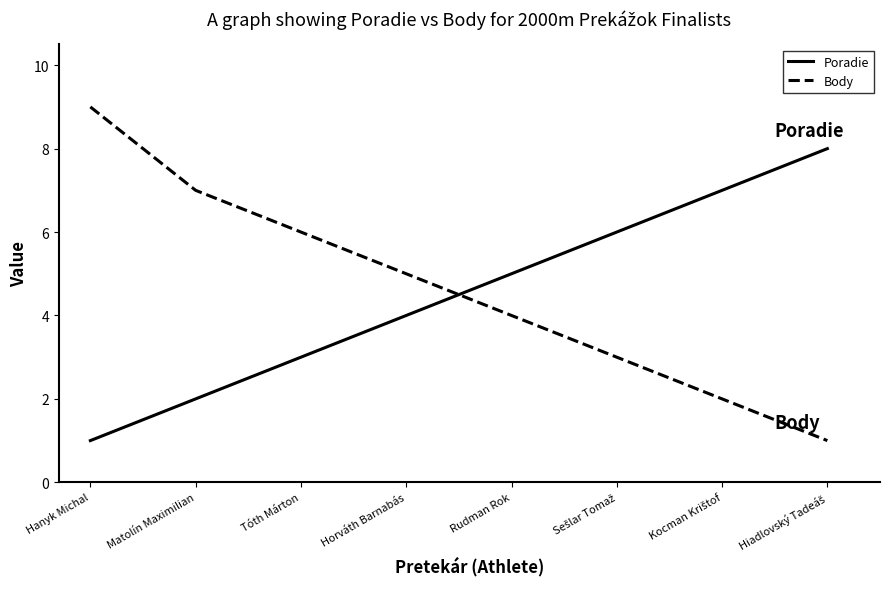

Which series changed the most between Hanyk Michal and Tóth Márton?

Body